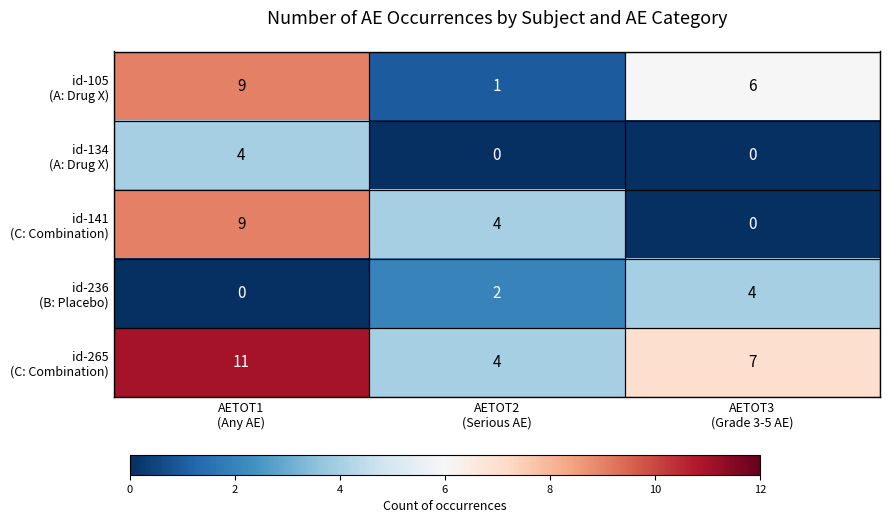

At how many categories does at least one series exceed 1?

3